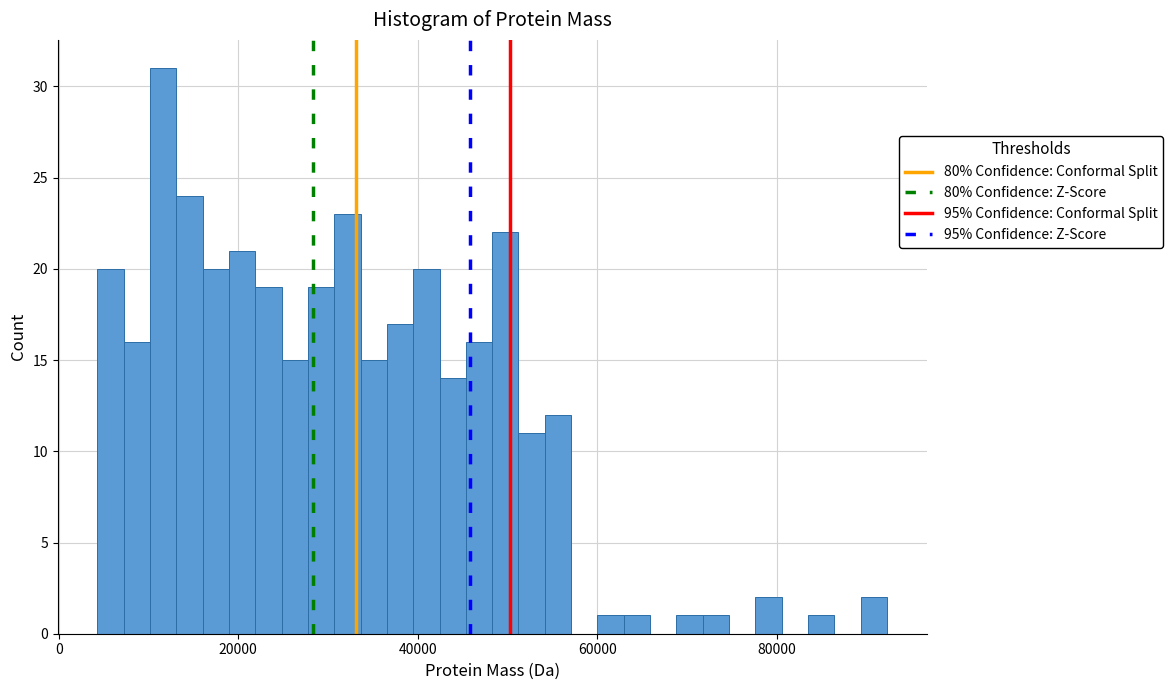

Read against the x-axis, roughly where is the centre of the tallest bar?

12000